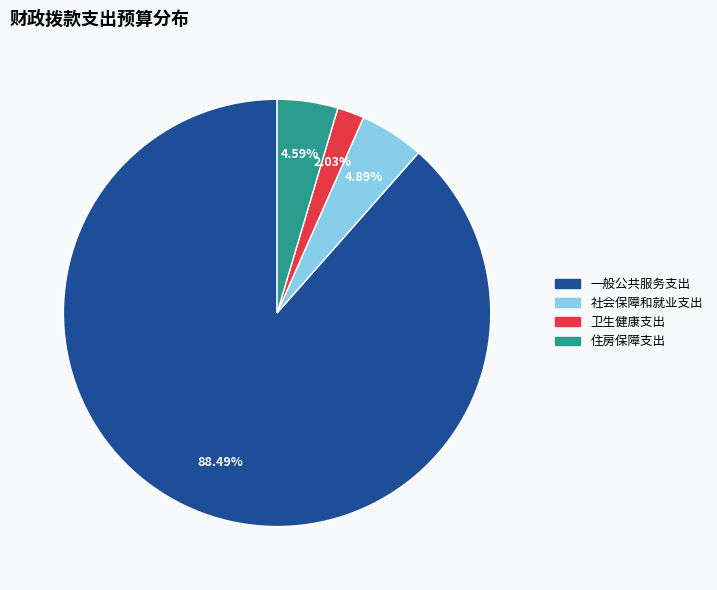

What is the total percentage of 住房保障支出 and 一般公共服务支出?

93.1%